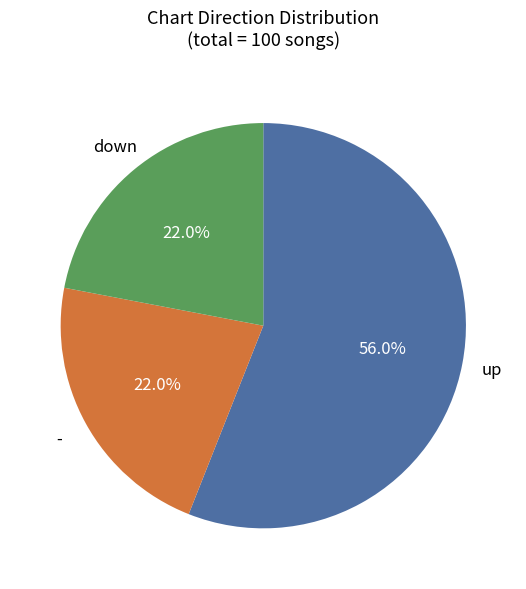

Does any single category account for the majority?

Yes